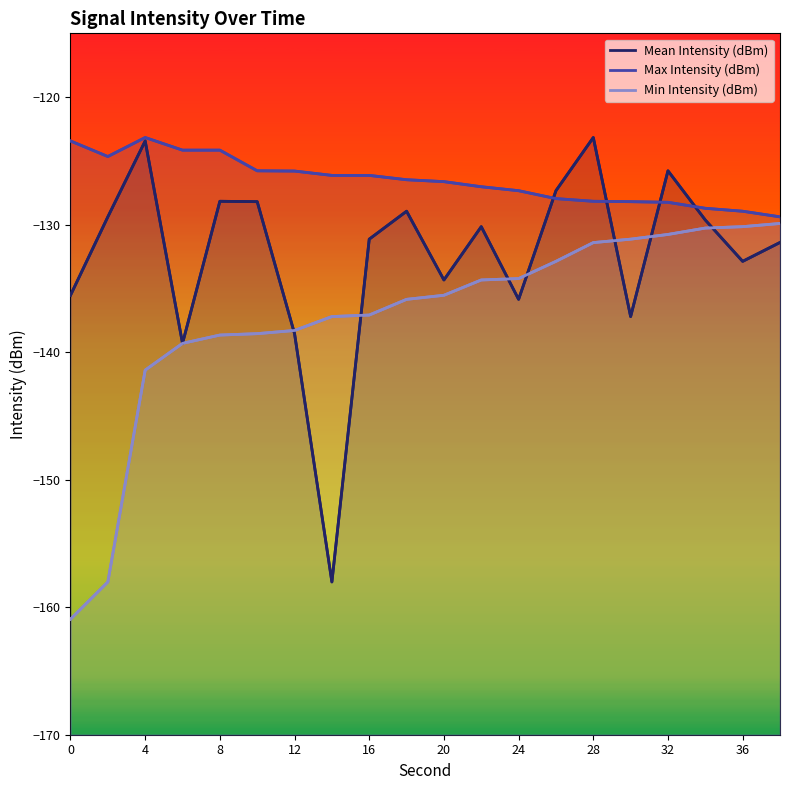

Which series has the widest spread of values?

Mean Intensity (dBm)